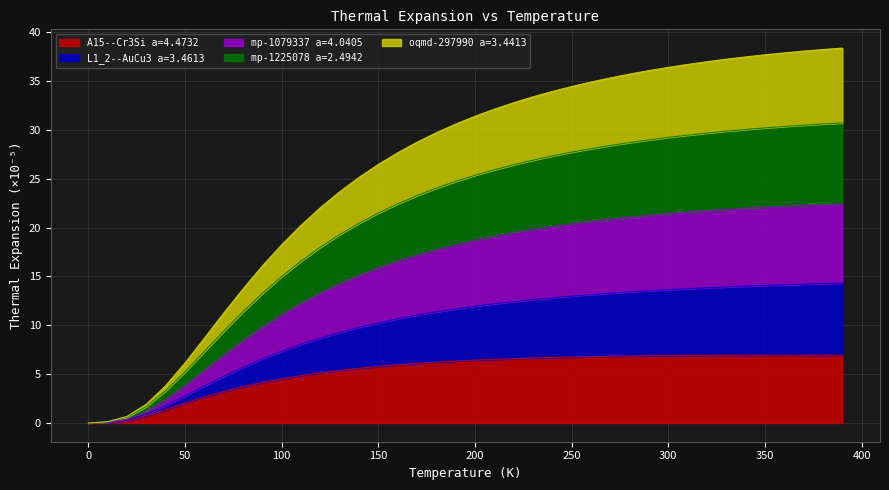

List the labels in order of L1_2--AuCu3 a=3.4613 value, largest first.

390.0, 380.0, 370.0, 360.0, 350.0, 340.0, 330.0, 320.0, 310.0, 300.0, 290.0, 280.0, 270.0, 260.0, 250.0, 240.0, 230.0, 220.0, 210.0, 200.0, 190.0, 180.0, 170.0, 160.0, 150.0, 140.0, 130.0, 120.0, 110.0, 100.0, 90.0, 80.0, 70.0, 60.0, 50.0, 40.0, 30.0, 20.0, 10.0, 0.0